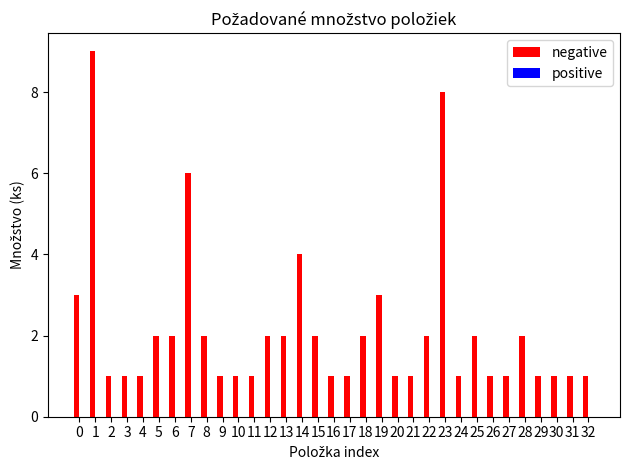

True or false: the data shows 2 at 25.

True